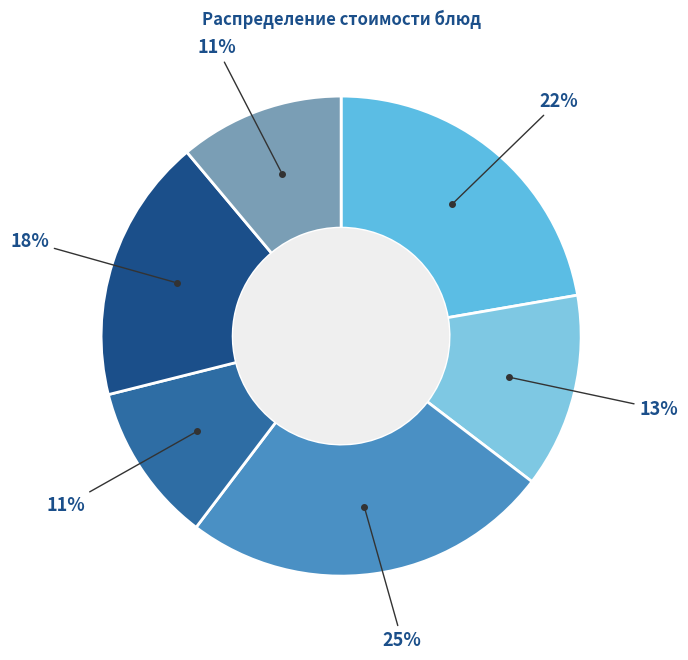

Rank the categories by value from lowest to highest.

суп картофельный горох, РАГУ ОВОЩНОЕ, кофейный напиток, шницель мясной, каша молочная рисовая, бутерброд с сыром и маслом